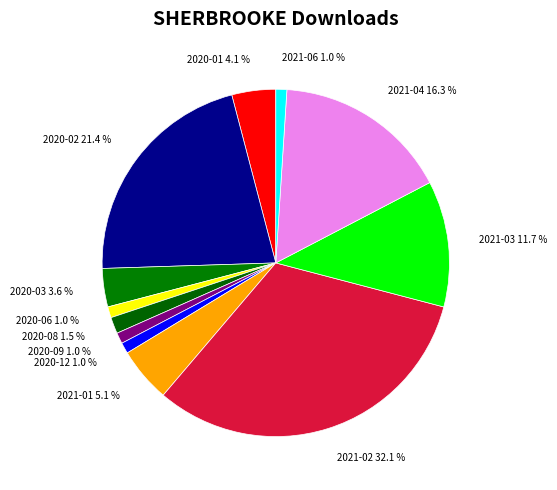

How much of the chart is everything except 2020-02?

78.6%